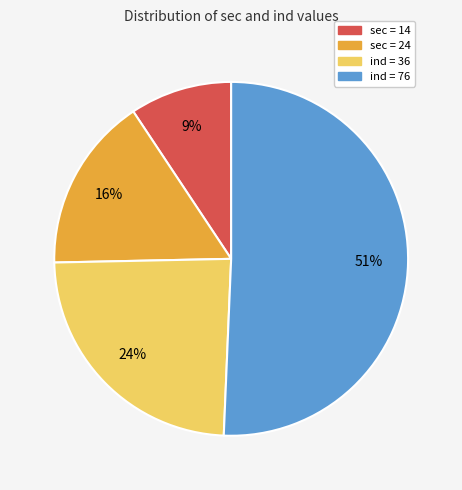

Is there a majority slice in this chart?

Yes